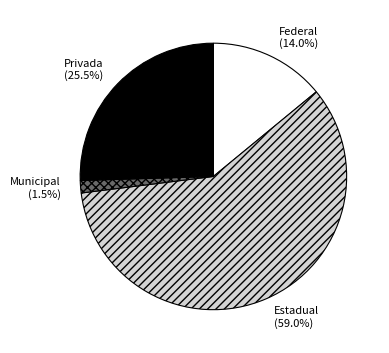

Approximately how many times larger is the value at Privada compared to Estadual?

0.4